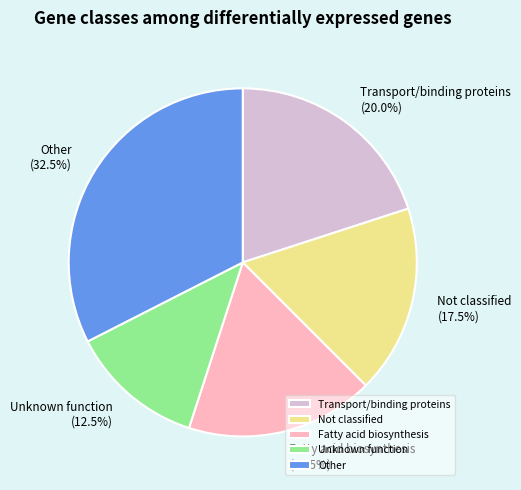

Which category has the smallest portion of the pie?

Unknown function